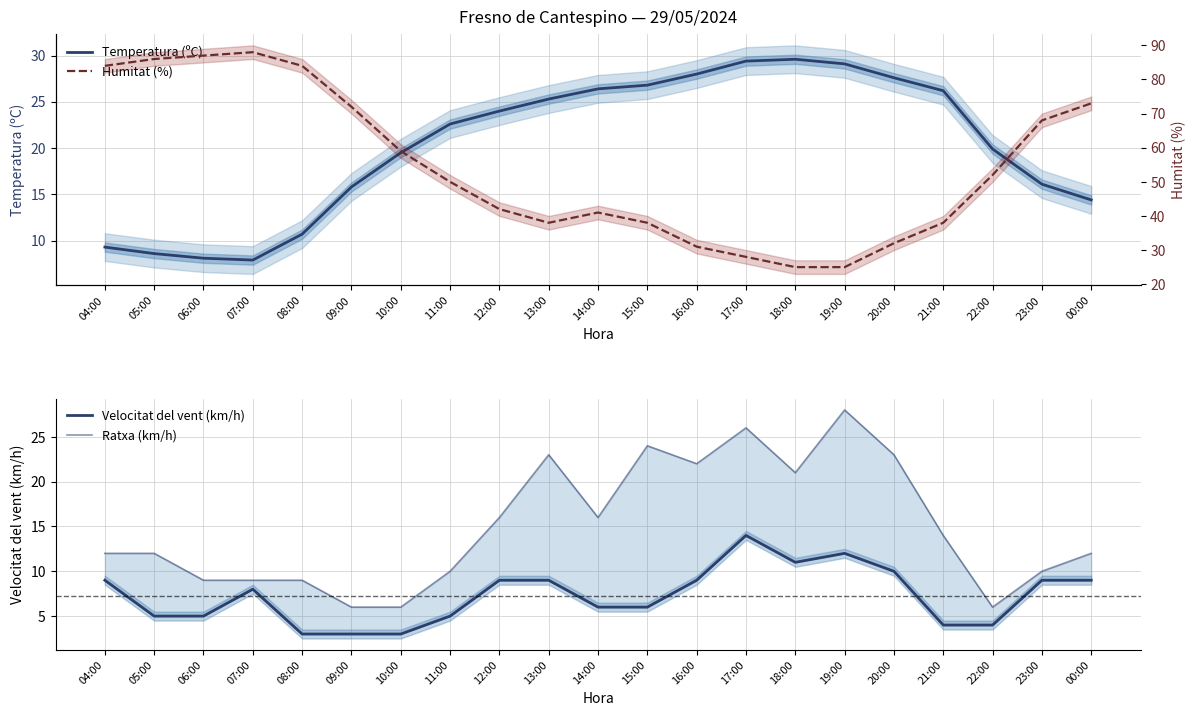

What is the greatest value displayed?

88.0